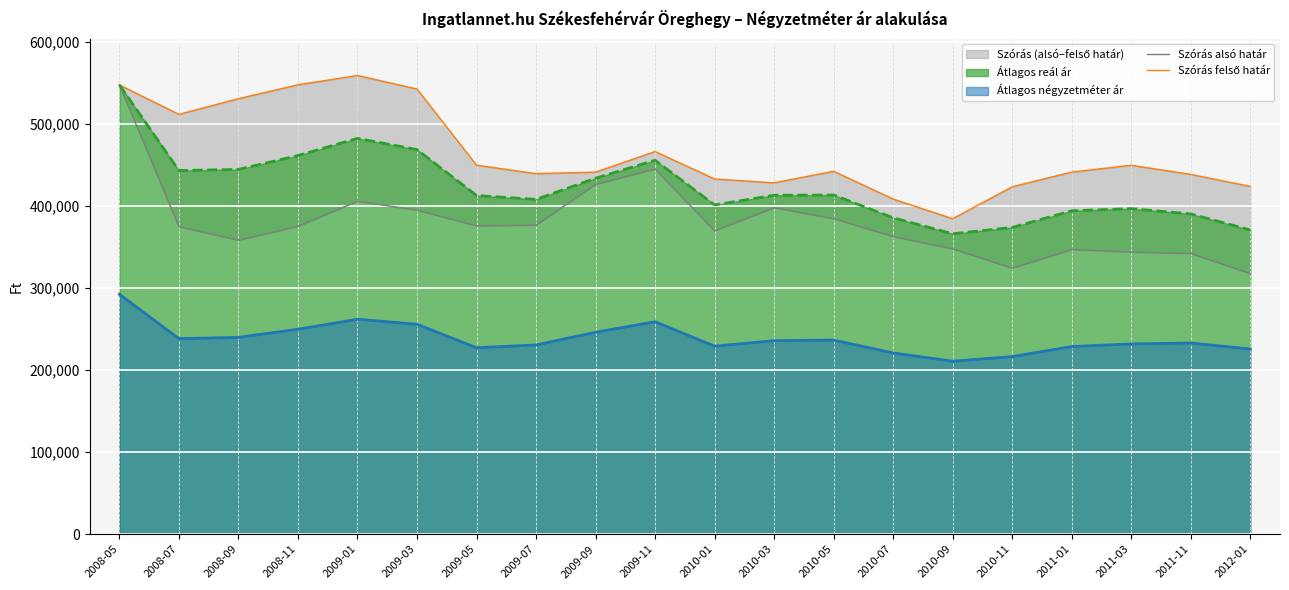

The Szórás alsó határ series shows 475452 at 2010-07. True or false?

False